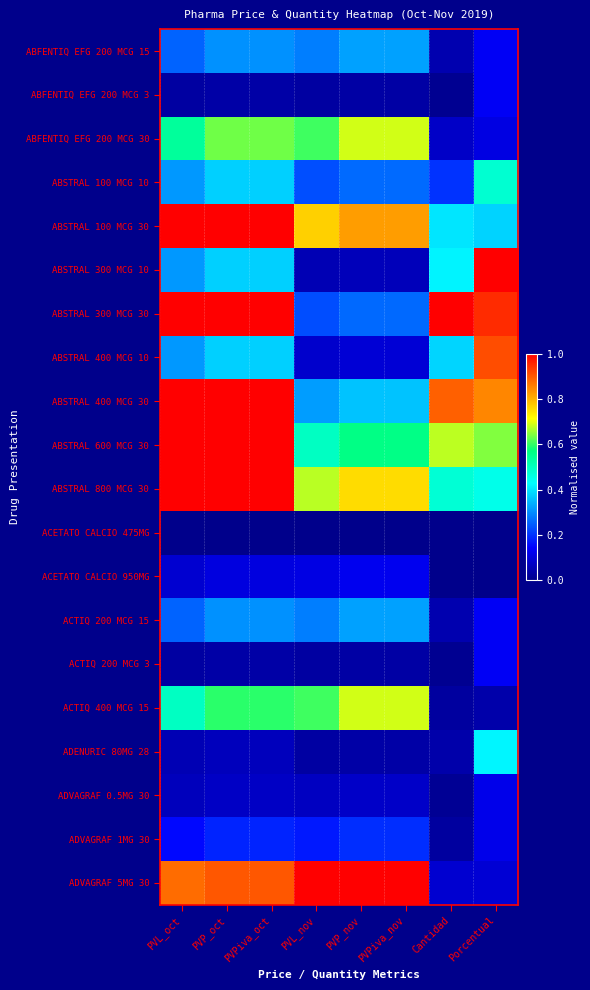

List the series in order of their peak value, highest first.

ABSTRAL 100 MCG 30, ABSTRAL 300 MCG 10, ABSTRAL 300 MCG 30, ABSTRAL 400 MCG 30, ABSTRAL 600 MCG 30, ABSTRAL 800 MCG 30, ADVAGRAF 5MG 30, ABSTRAL 400 MCG 10, ABFENTIQ EFG 200 MCG 30, ACTIQ 400 MCG 15, ABSTRAL 100 MCG 10, ADENURIC 80MG 28, ABFENTIQ EFG 200 MCG 15, ACTIQ 200 MCG 15, ADVAGRAF 1MG 30, ABFENTIQ EFG 200 MCG 3, ACTIQ 200 MCG 3, ACETATO CALCIO 950MG, ADVAGRAF 0.5MG 30, ACETATO CALCIO 475MG